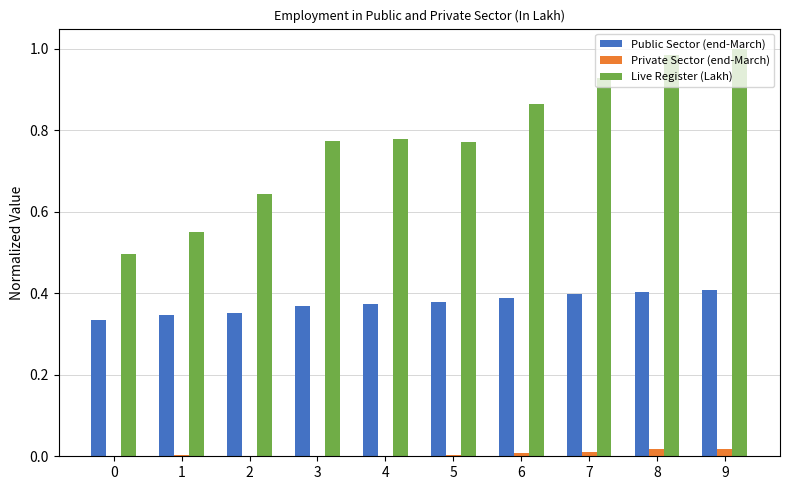

The value of Live Register (Lakh) at 3 is 0.4. True or false?

False